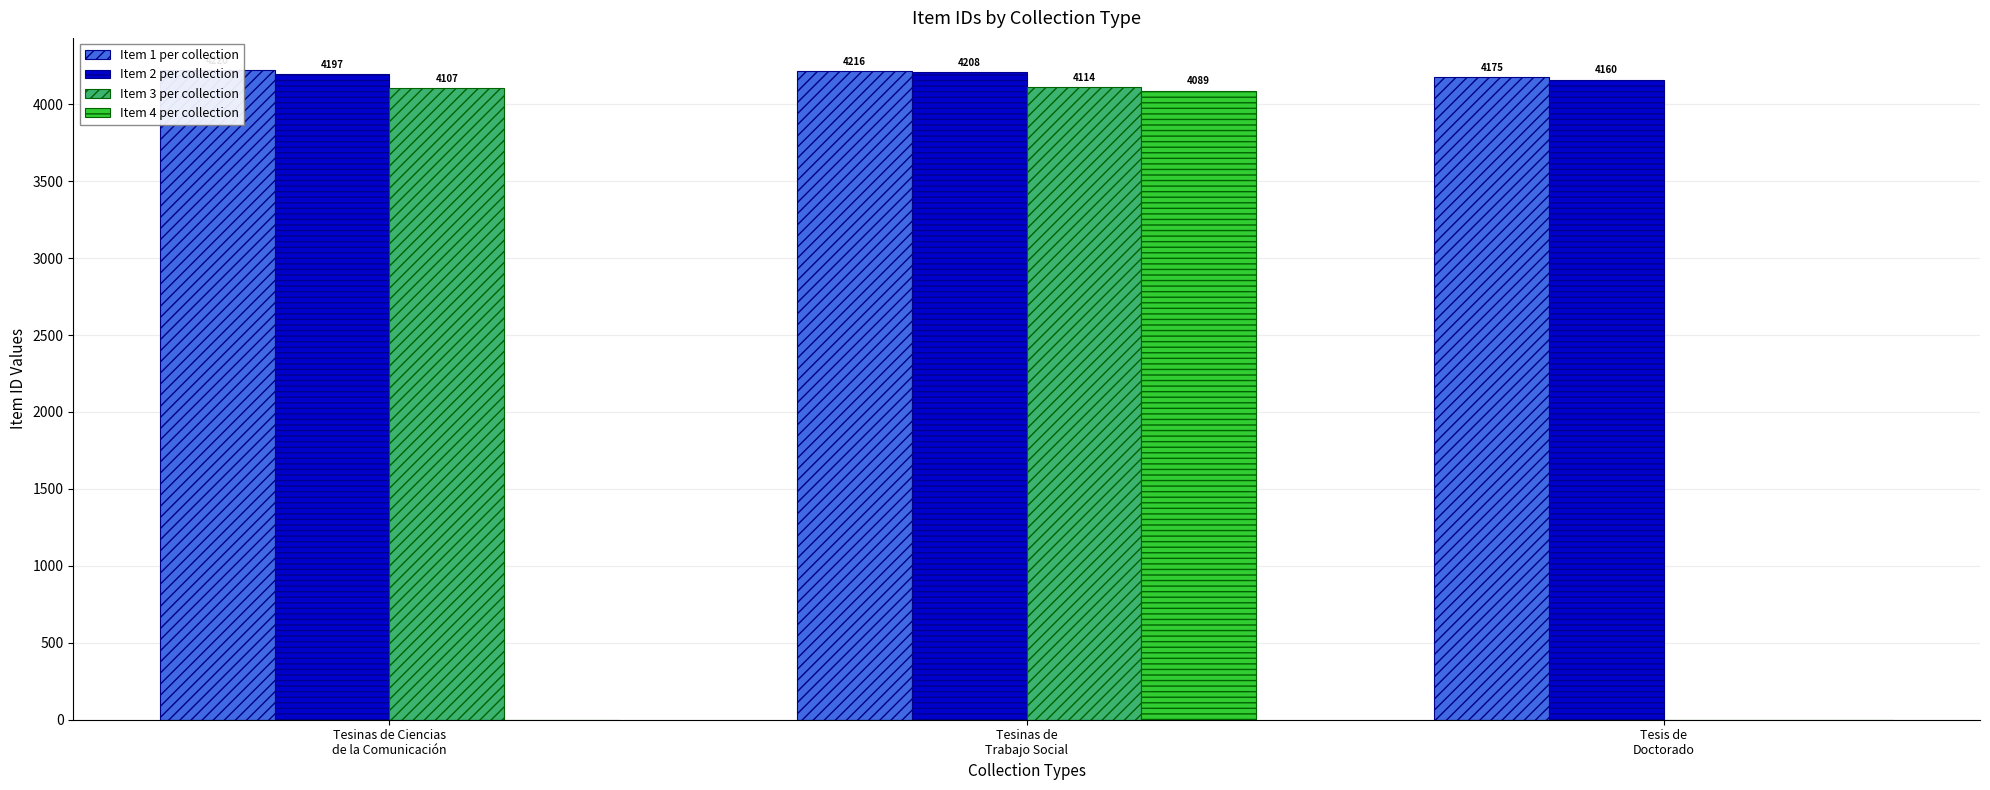

Reading left to right, list all the values displayed in this chart.

Item 1 per collection: Tesinas de Ciencias
de la Comunicación=4220	Tesinas de
Trabajo Social=4216	Tesis de
Doctorado=4175
Item 2 per collection: Tesinas de Ciencias
de la Comunicación=4197	Tesinas de
Trabajo Social=4208	Tesis de
Doctorado=4160
Item 3 per collection: Tesinas de Ciencias
de la Comunicación=4107	Tesinas de
Trabajo Social=4114	Tesis de
Doctorado=0
Item 4 per collection: Tesinas de Ciencias
de la Comunicación=0	Tesinas de
Trabajo Social=4089	Tesis de
Doctorado=0